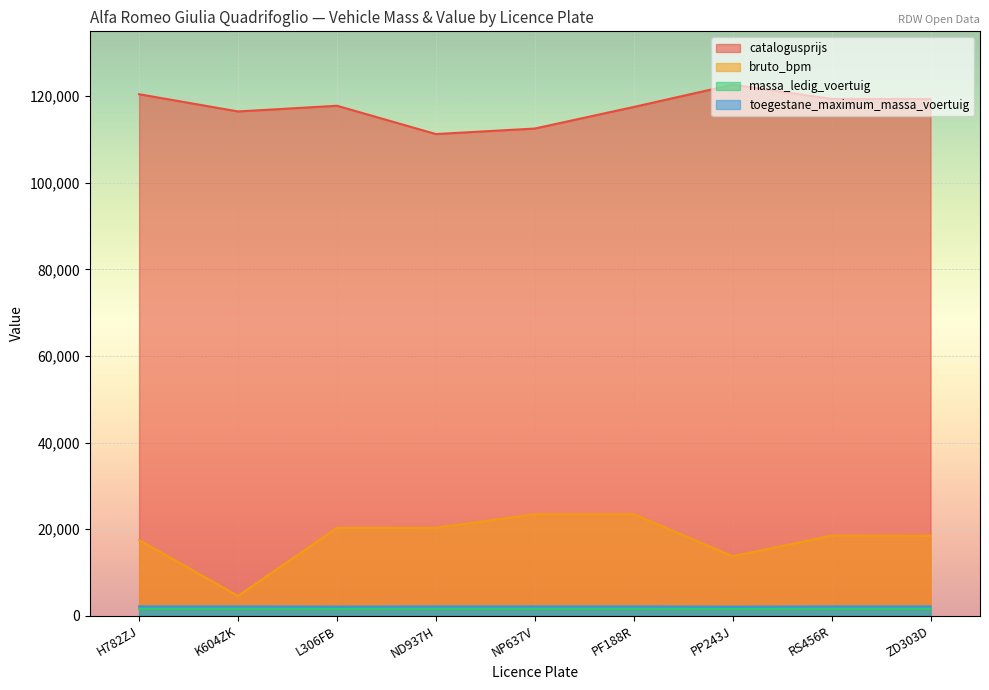

At how many categories does at least one series exceed 100012?

9